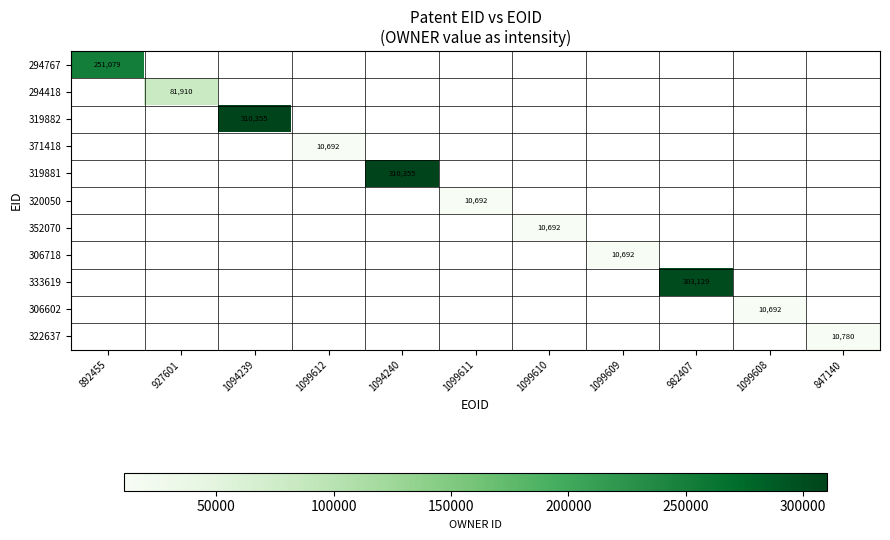

Which category has the lowest value across all series?

1099612